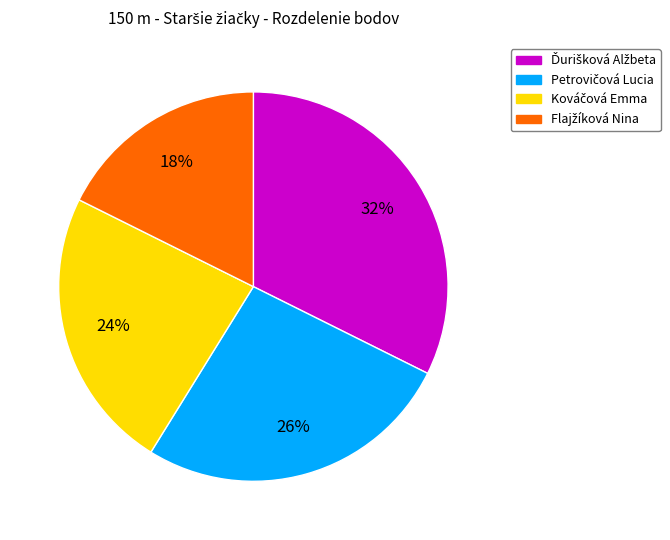

To the nearest percent, what is the average slice percentage?

25%